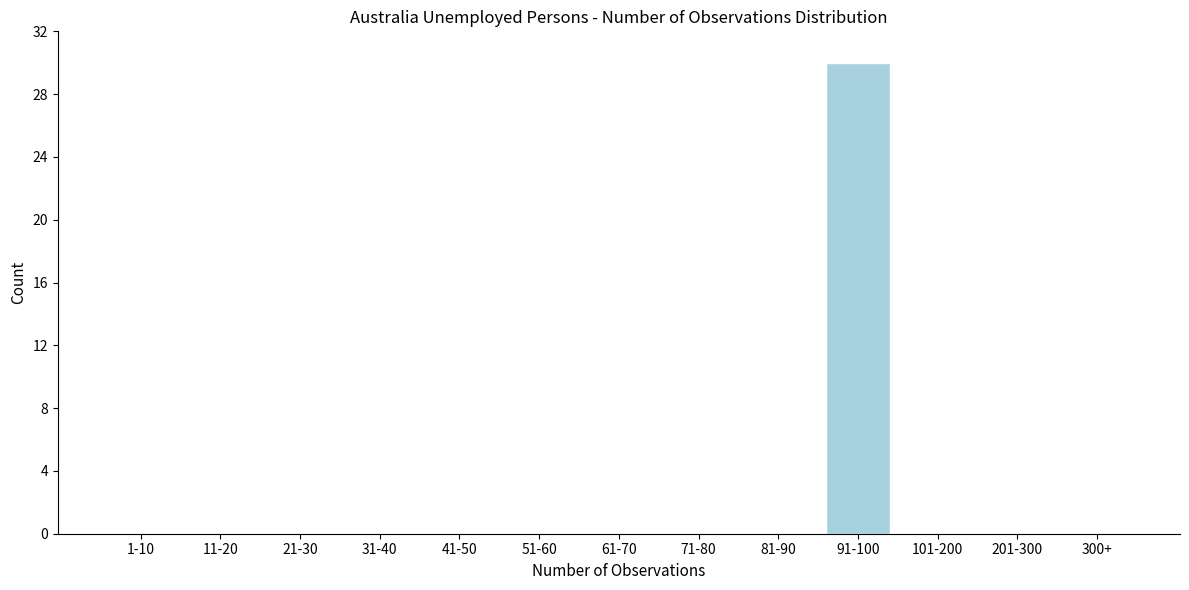

Reading left to right, what are all the values shown in this chart?

1-10=0	11-20=0	21-30=0	31-40=0	41-50=0	51-60=0	61-70=0	71-80=0	81-90=0	91-100=30	101-200=0	201-300=0	300+=0